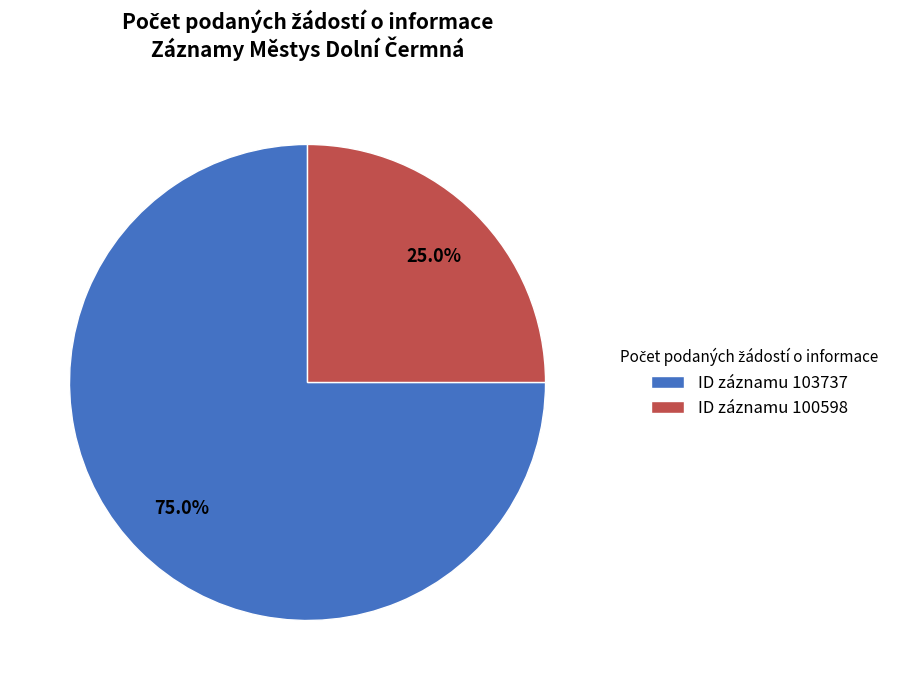

Is the sum of ID záznamu 103737 and ID záznamu 100598 greater than half?

Yes